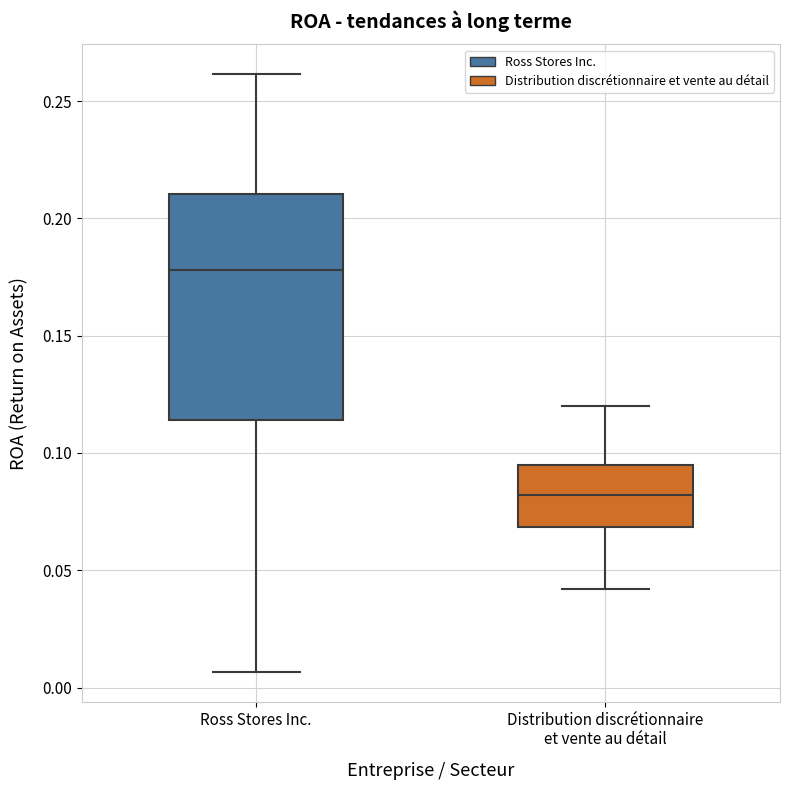

Which box is the tallest, from its lower edge to its upper edge?

Ross Stores Inc.